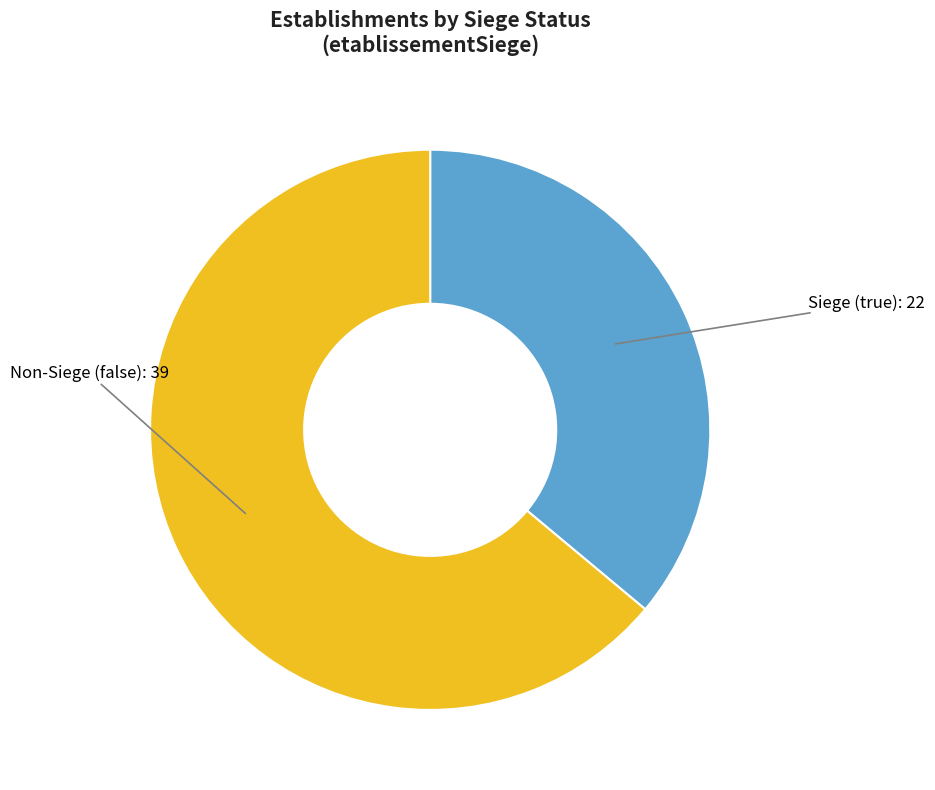

Is there any slice that represents more than half of the pie?

Yes